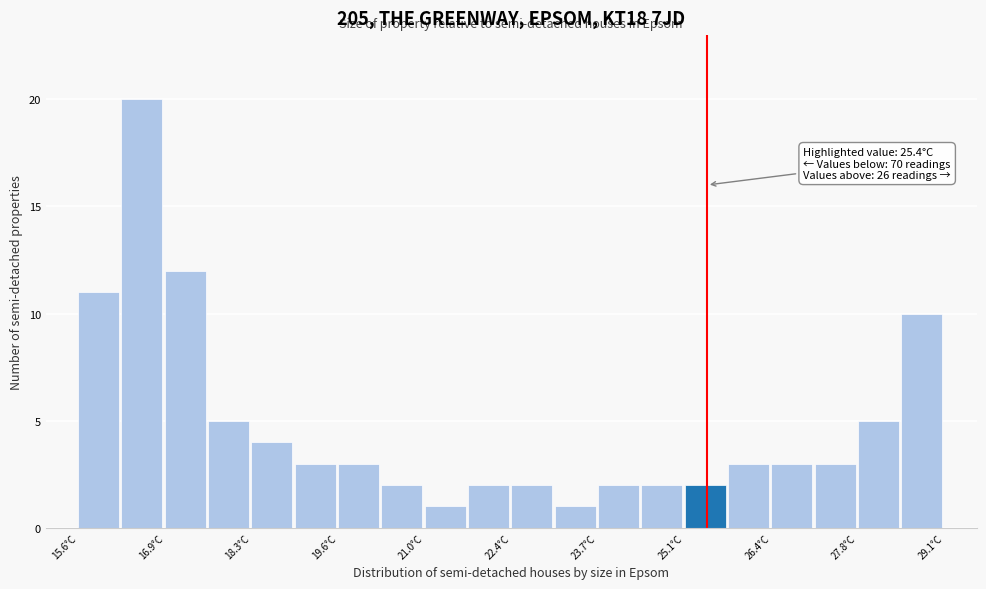

Read against the x-axis, roughly where is the centre of the tallest bar?

16.6